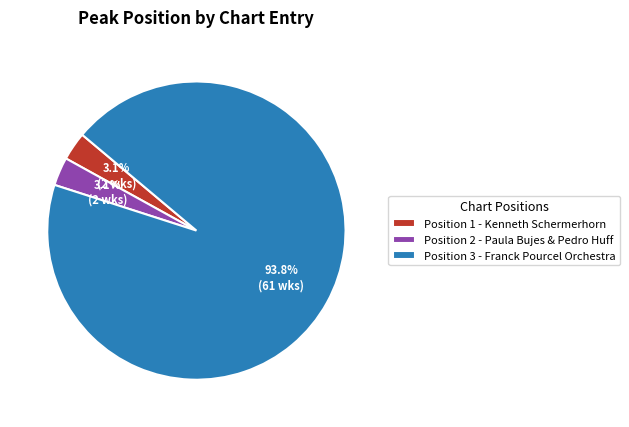

How many segments does this pie chart have?

3